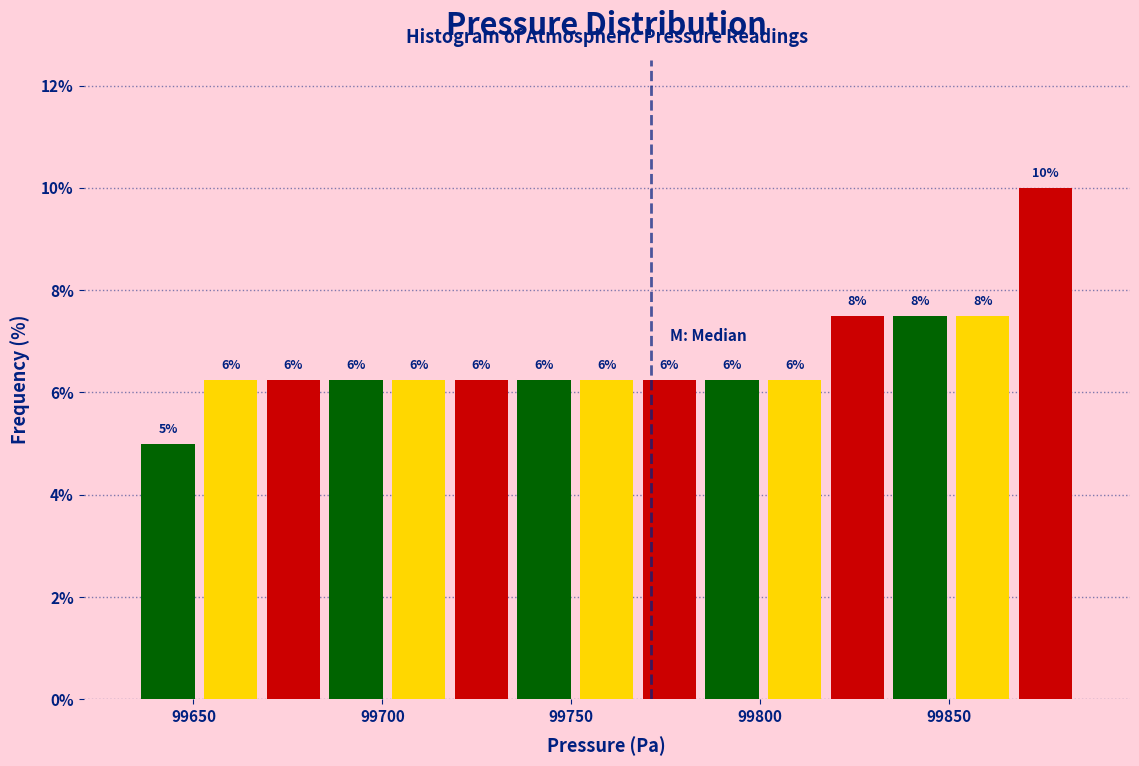

Read against the x-axis, roughly where is the centre of the tallest bar?

99875